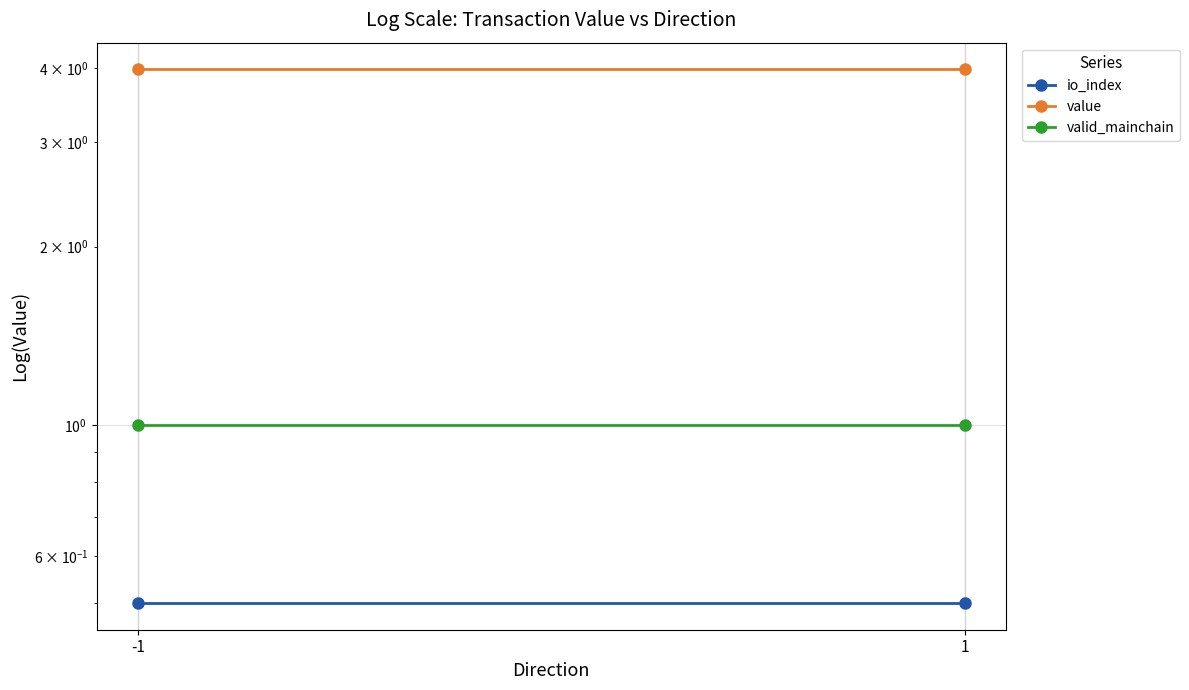

True or false: valid_mainchain has a value of 1.4 at -1.

False